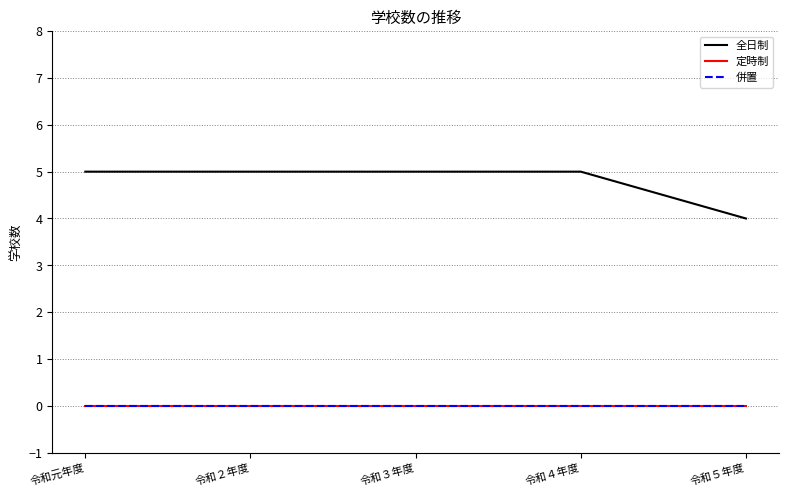

Reading left to right, what are all the values shown in this chart?

全日制: 5	5	5	5	4
定時制: 0	0	0	0	0
併置: 0	0	0	0	0